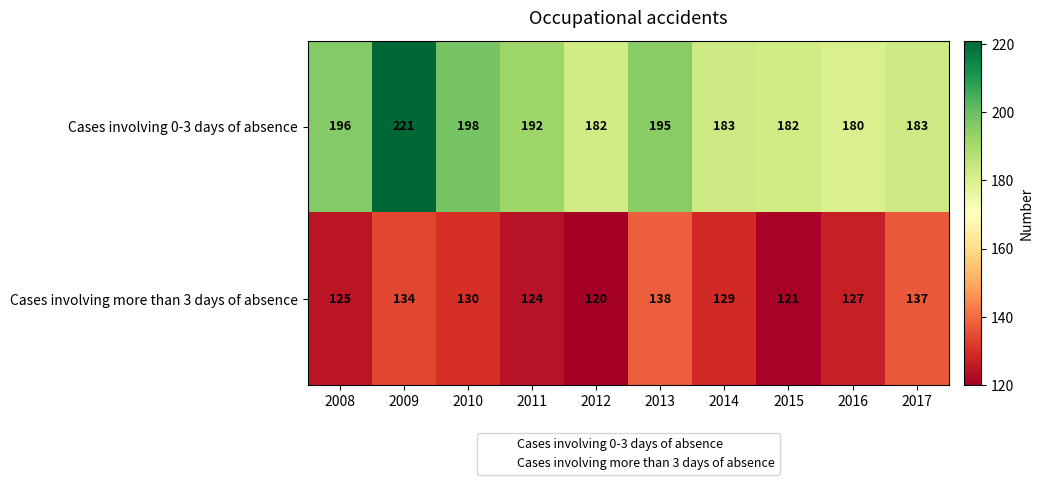

Which series has the largest range (max minus min)?

Cases involving 0-3 days of absence